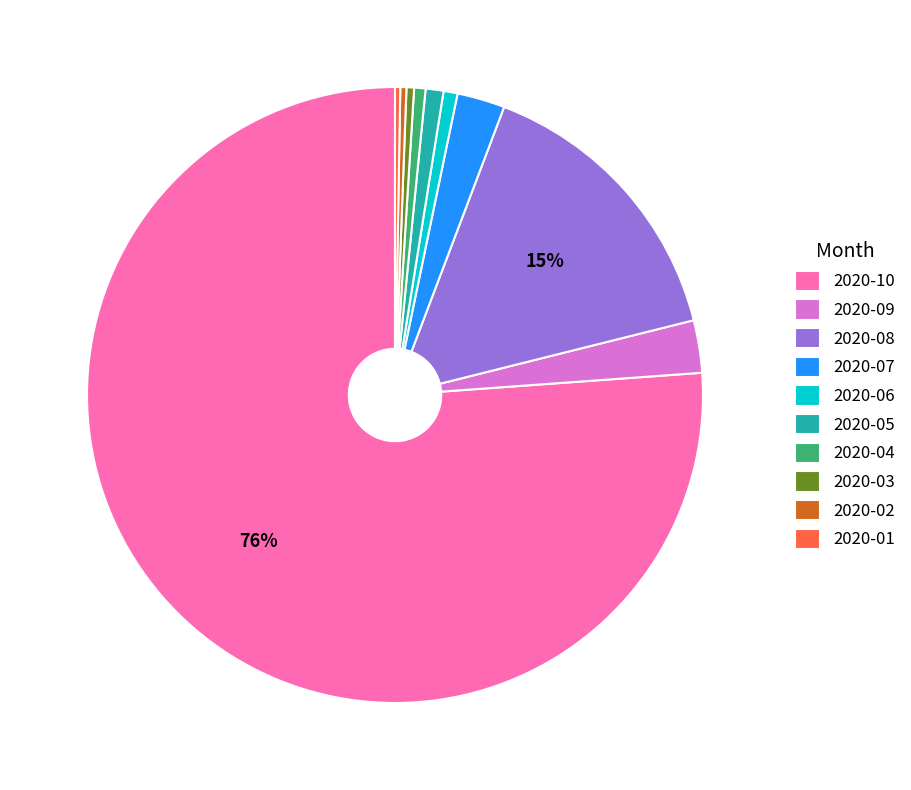

To the nearest percent, what is the combined percentage of 2020-06 and 2020-10?

77%